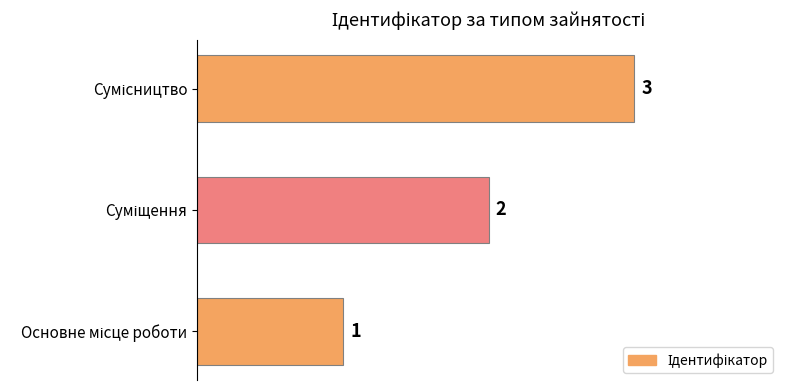

What is the greatest value displayed?

3